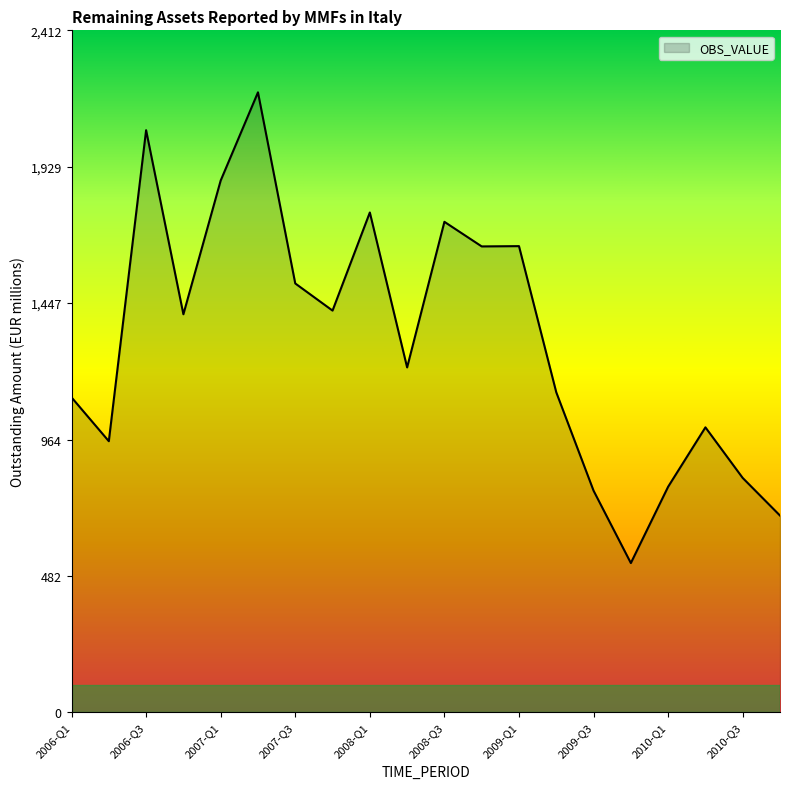

What is the smallest value displayed?

528